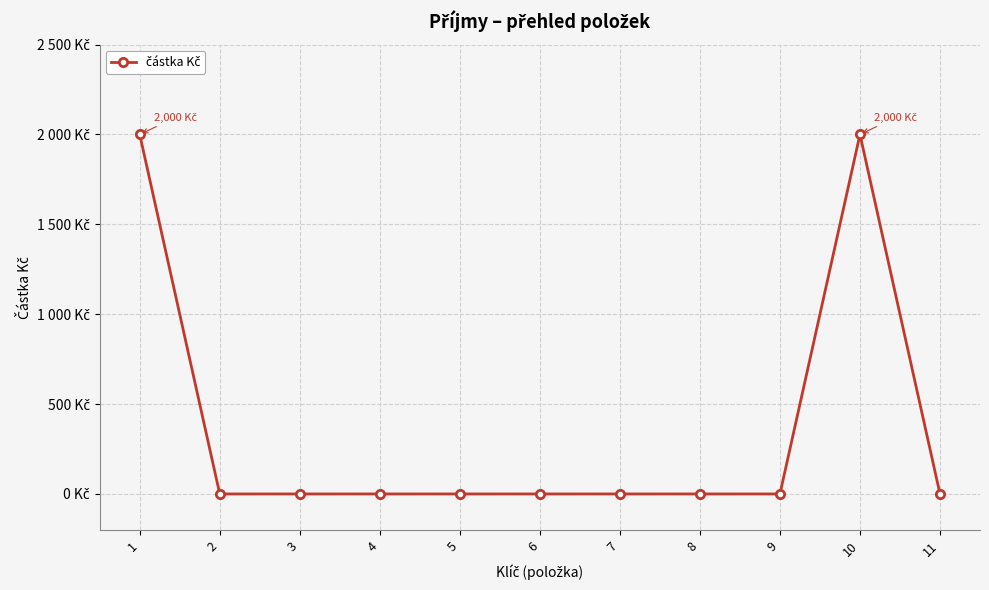

List the labels in order of value, smallest first.

2, 3, 4, 5, 6, 7, 8, 9, 11, 1, 10